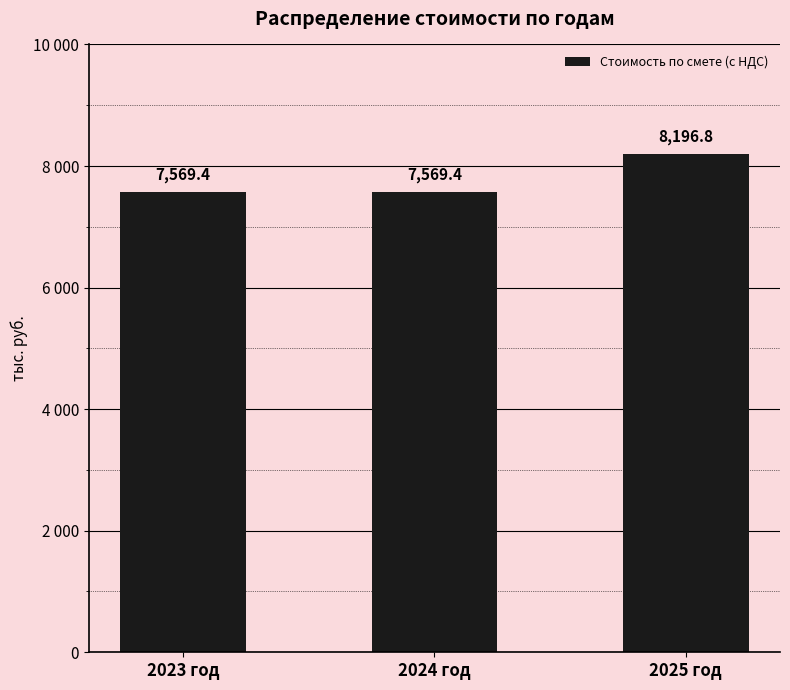

Reading left to right, what are all the values shown in this chart?

2023 год=7569.4	2024 год=7569.4	2025 год=8196.8